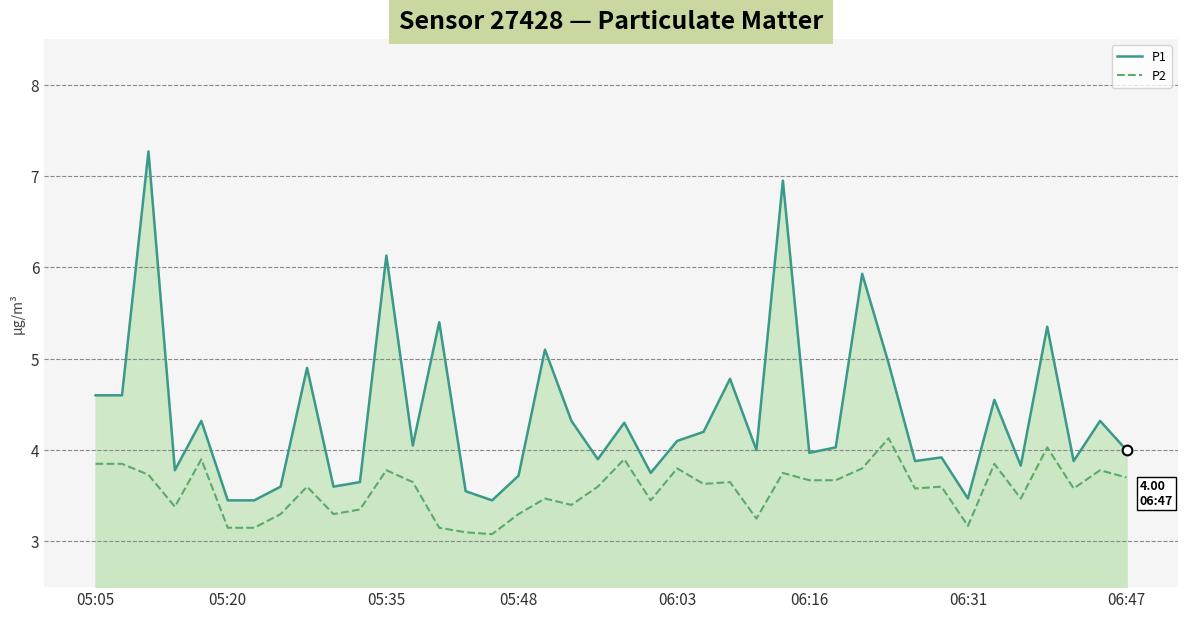

How many interior local peaks does the P1 series have?

14